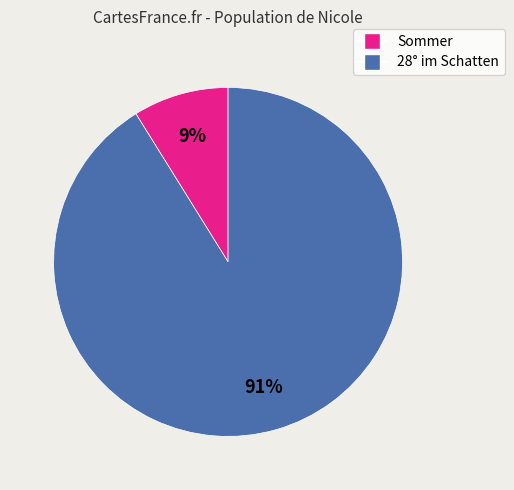

Rank the categories by value from lowest to highest.

Sommer, 28° im Schatten